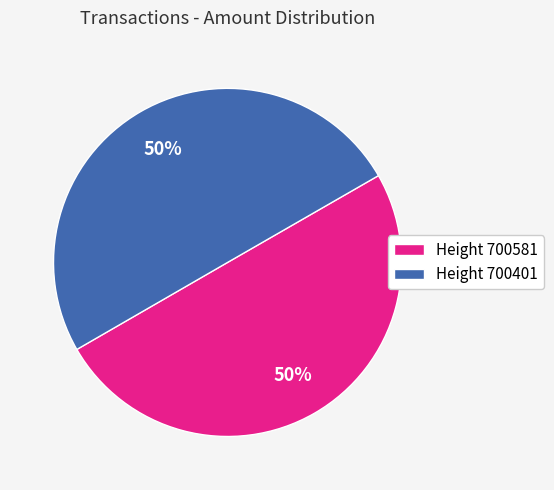

Is it true that Height 700581 is 57% of the pie?

False